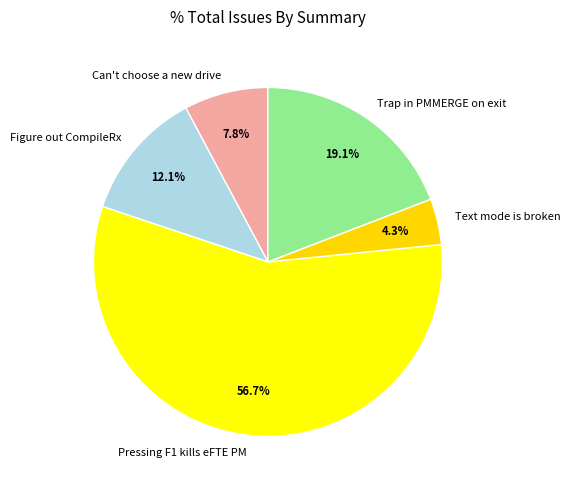

Is there a majority slice in this chart?

Yes